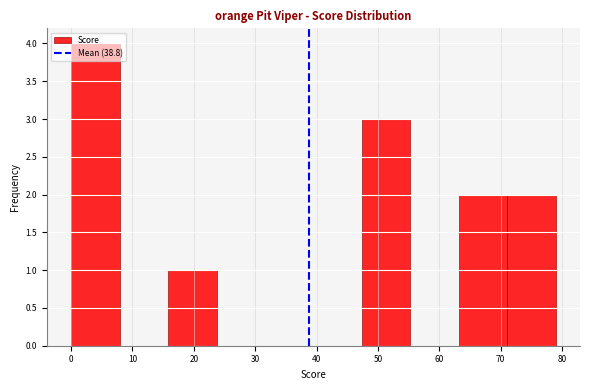

Reading left to right, list every bar in this chart as the range it spans on the x-axis followed by its height. Neither the bar edges nor the heights are printed on the chart, so give them approximately, as read against the axes.

0.0 to 7.9: 4
7.9 to 15.8: 0
15.8 to 23.7: 1
23.7 to 31.6: 0
31.6 to 39.5: 0
39.5 to 47.4: 0
47.4 to 55.3: 3
55.3 to 63.2: 0
63.2 to 71.1: 2
71.1 to 79.0: 2